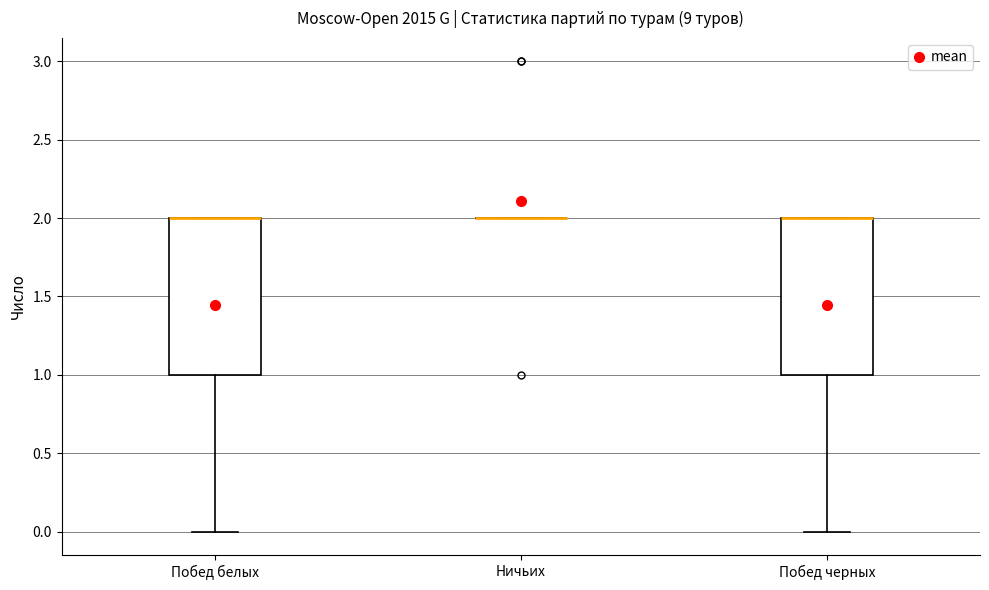

Reading left to right, transcribe this box plot: for each box, give where its median line is, the range the box spans, and where its two whiskers end, as read against the y-axis. The values are not printed on the chart, so give them approximately, as read against the axis.

Побед белых: median 2 (drawn on the box's upper edge), box 1 to 2, whiskers 0 to 2
Ничьих: box collapsed to a line at 2, whiskers 2 to 2
Побед черных: median 2 (drawn on the box's upper edge), box 1 to 2, whiskers 0 to 2